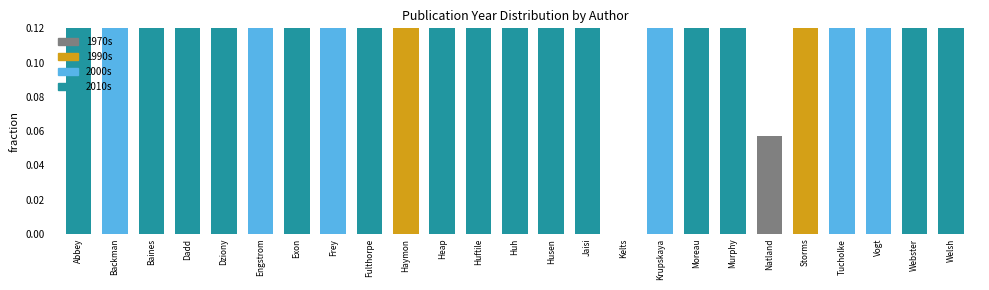

Rank the categories by value from lowest to highest.

Kelts, Natland, Haymon, Storms, Frey, Tucholke, Backman, Engstrom, Krupskaya, Vogt, Abbey, Baines, Dadd, Dziony, Exon, Fulthorpe, Heap, Huftile, Jaisi, Moreau, Murphy, Welsh, Huh, Husen, Webster